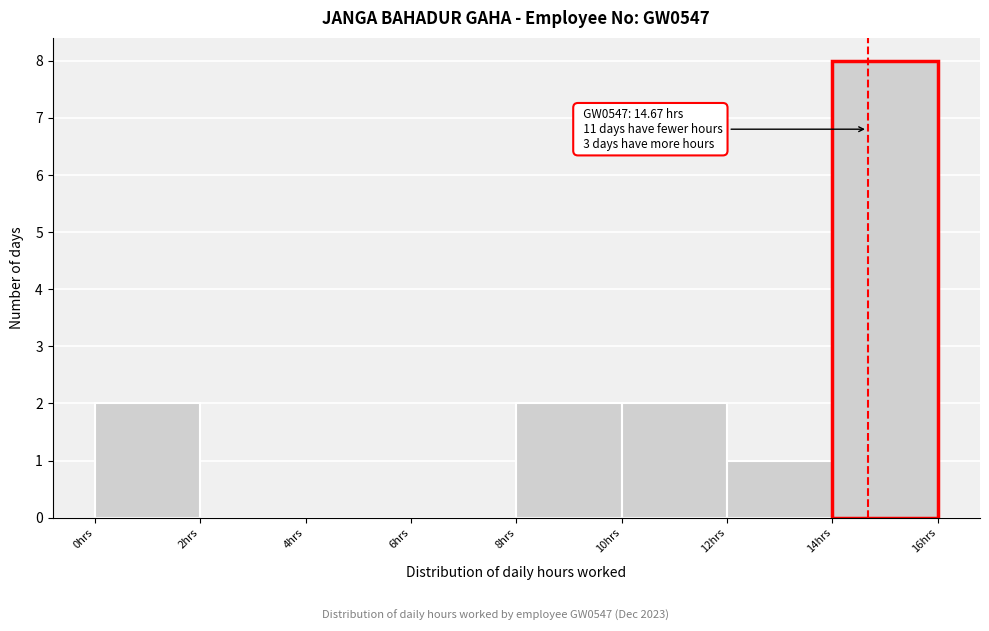

Which range on the x-axis has the tallest bar?

14 to 16